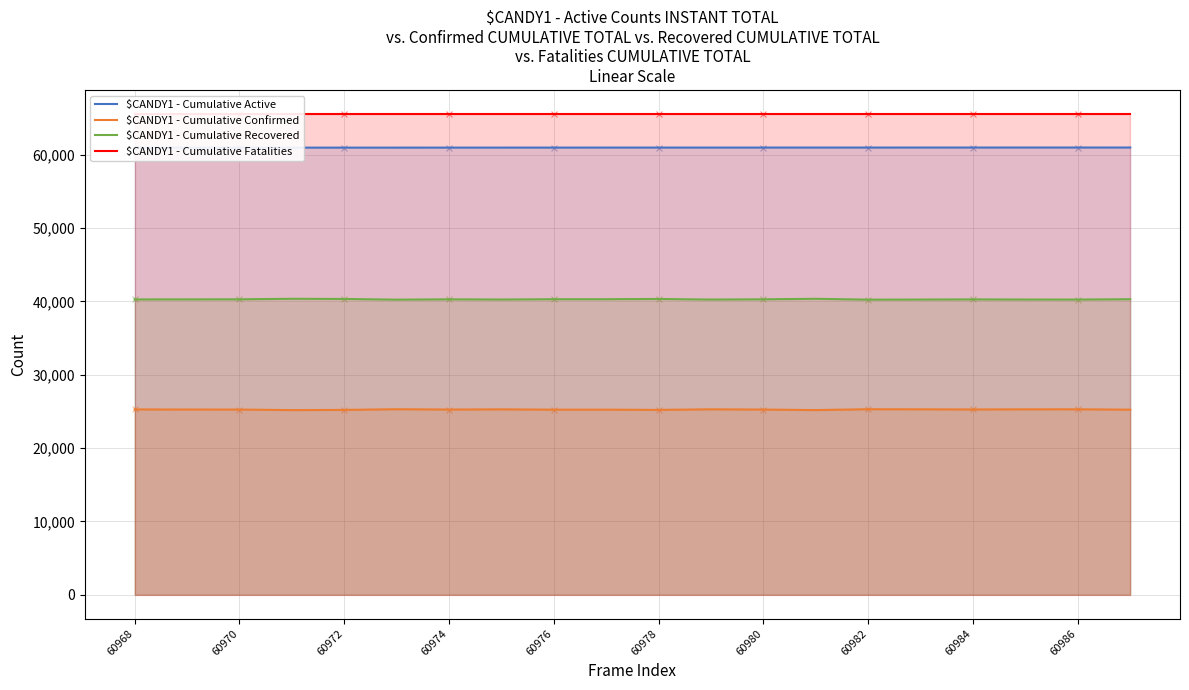

At how many categories does at least one series exceed 39867?

20